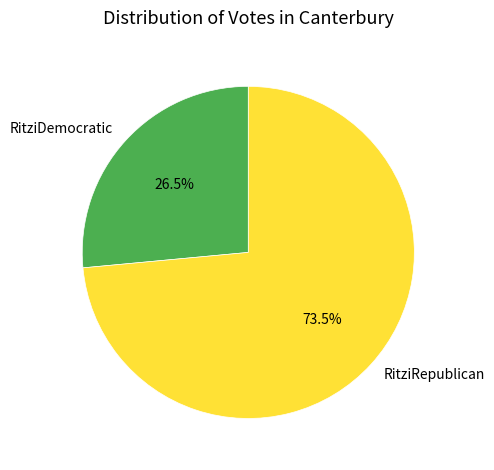

Which has a higher value, RitziRepublican or RitziDemocratic?

RitziRepublican